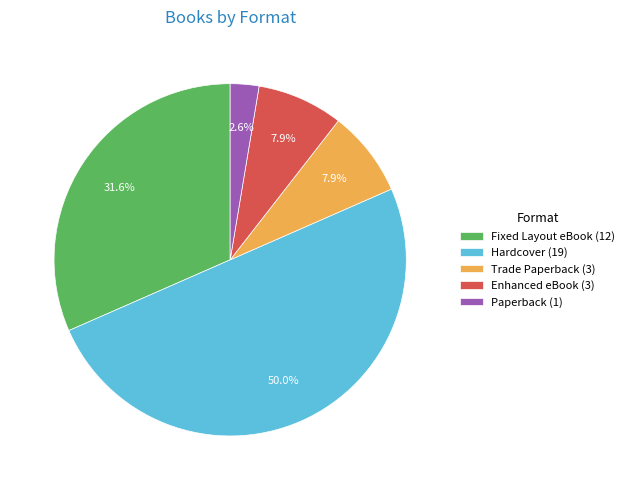

Which has a higher value, Enhanced eBook or Paperback?

Enhanced eBook